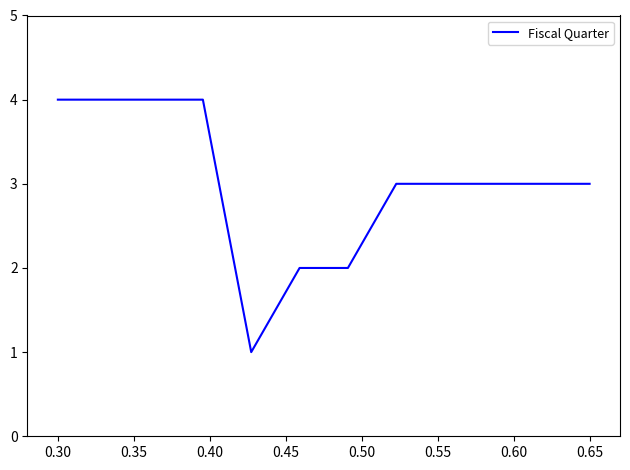

What is the difference between the maximum and minimum values?

3